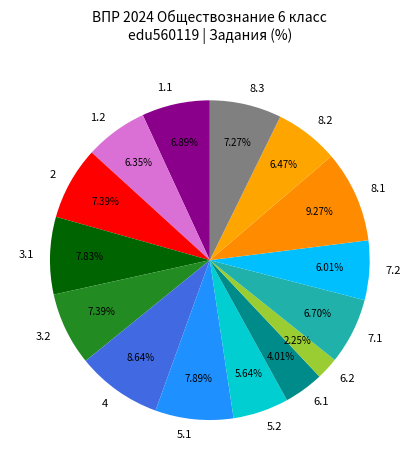

To the nearest percent, what percentage of the pie is 7.2?

6%